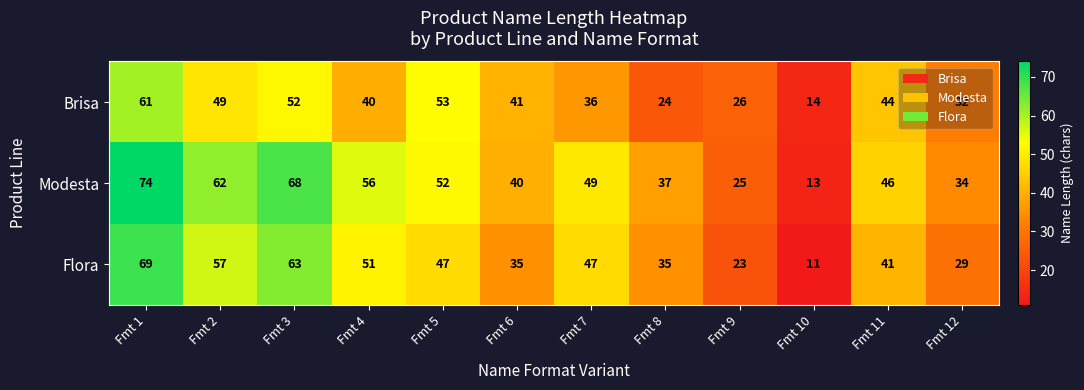

Rank the series by their maximum value, from lowest to highest.

Brisa, Flora, Modesta